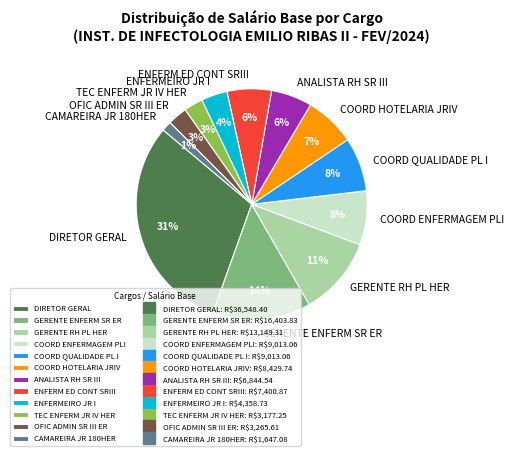

What is the largest slice in the pie chart?

DIRETOR GERAL